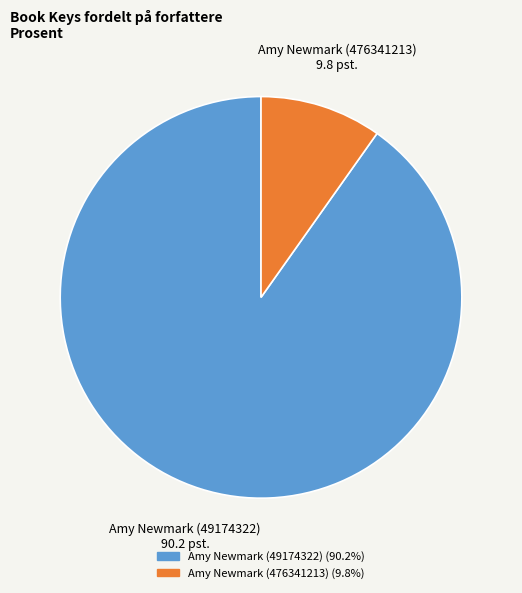

Is there a majority slice in this chart?

Yes